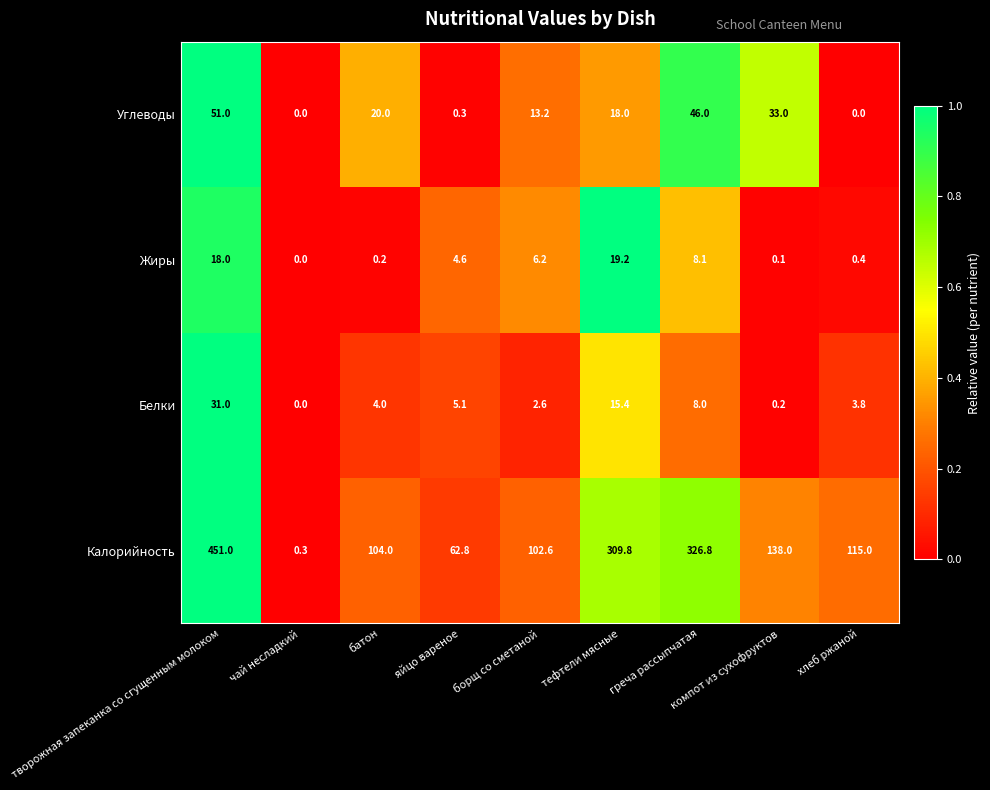

How many data points does each series have?

9